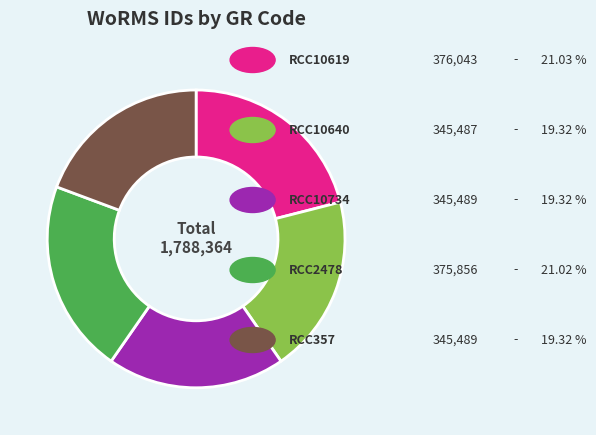

Is there any slice that represents more than half of the pie?

No